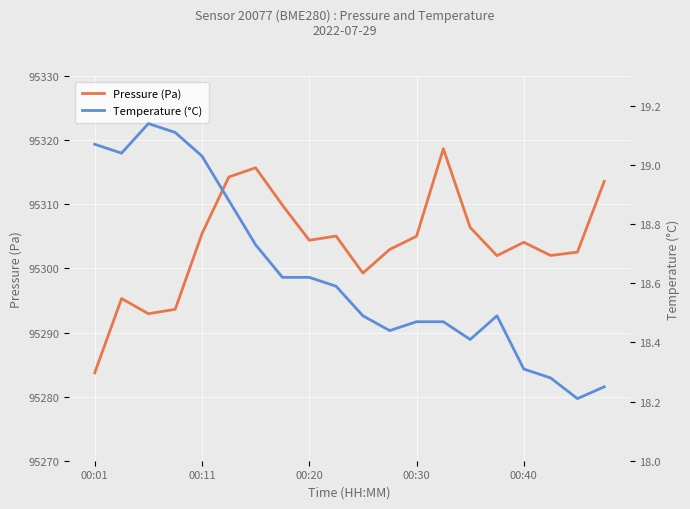

What are all the series names shown in the legend?

Pressure (Pa), Temperature (°C)